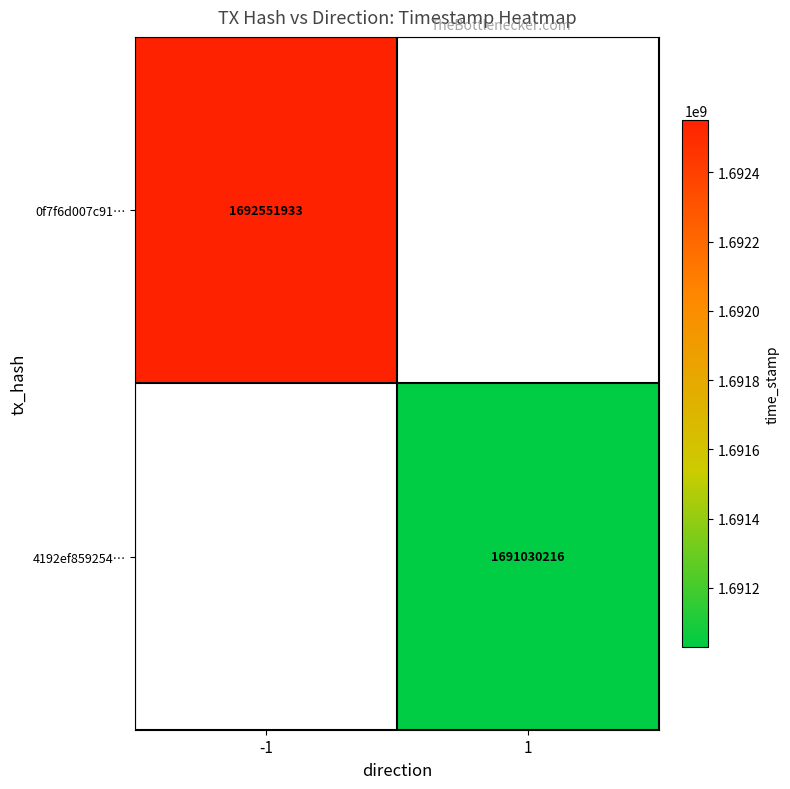

Is the value of 4192ef859254… at 1 greater than the value of 0f7f6d007c91… at -1?

No